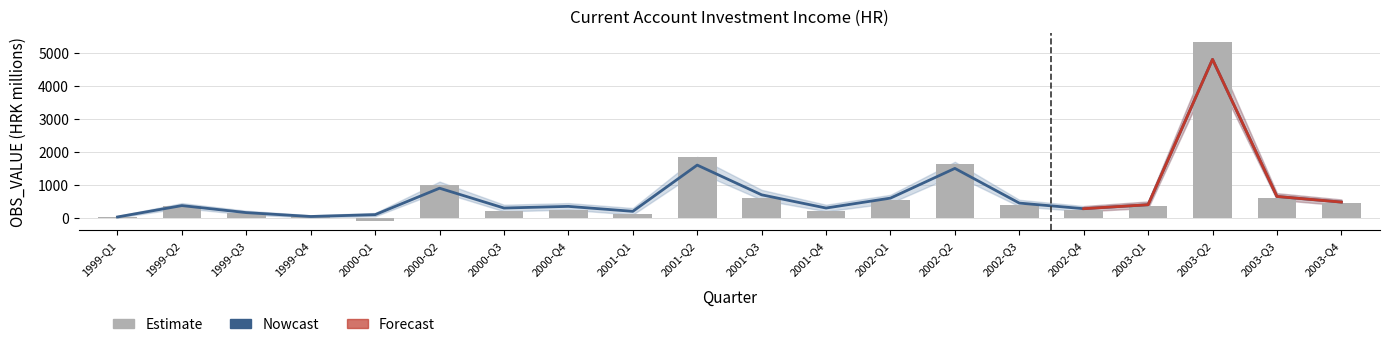

What is the sum of the values at 2003-Q1 and 2001-Q3?

954.0